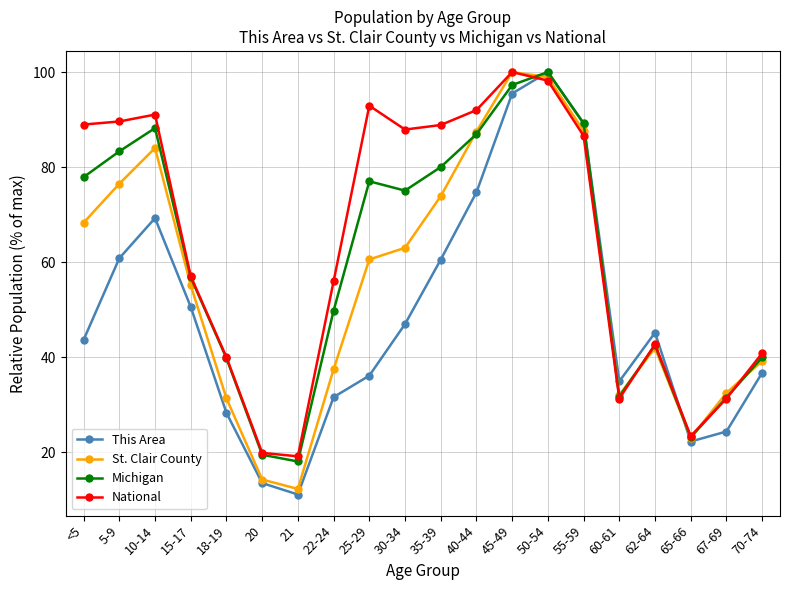

True or false: This Area has a value of 31.1 at 35-39.

False